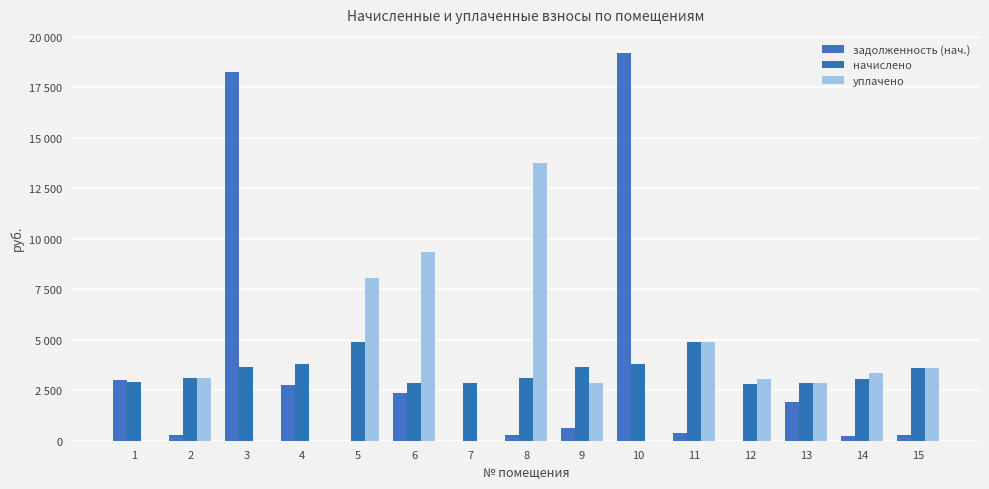

Between 5 and 14, which series saw the biggest shift?

уплачено